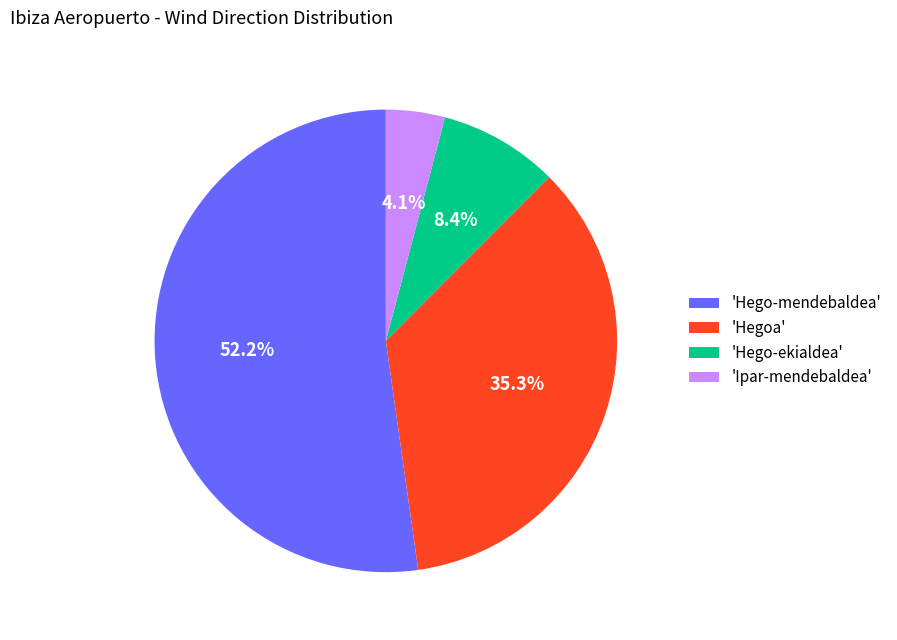

How many segments does this pie chart have?

4